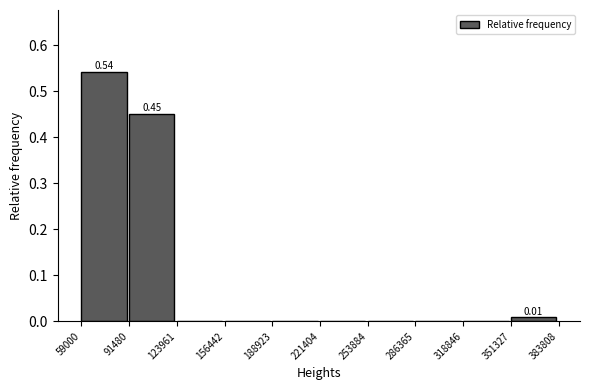

Which range on the x-axis has the tallest bar?

59000 to 91480